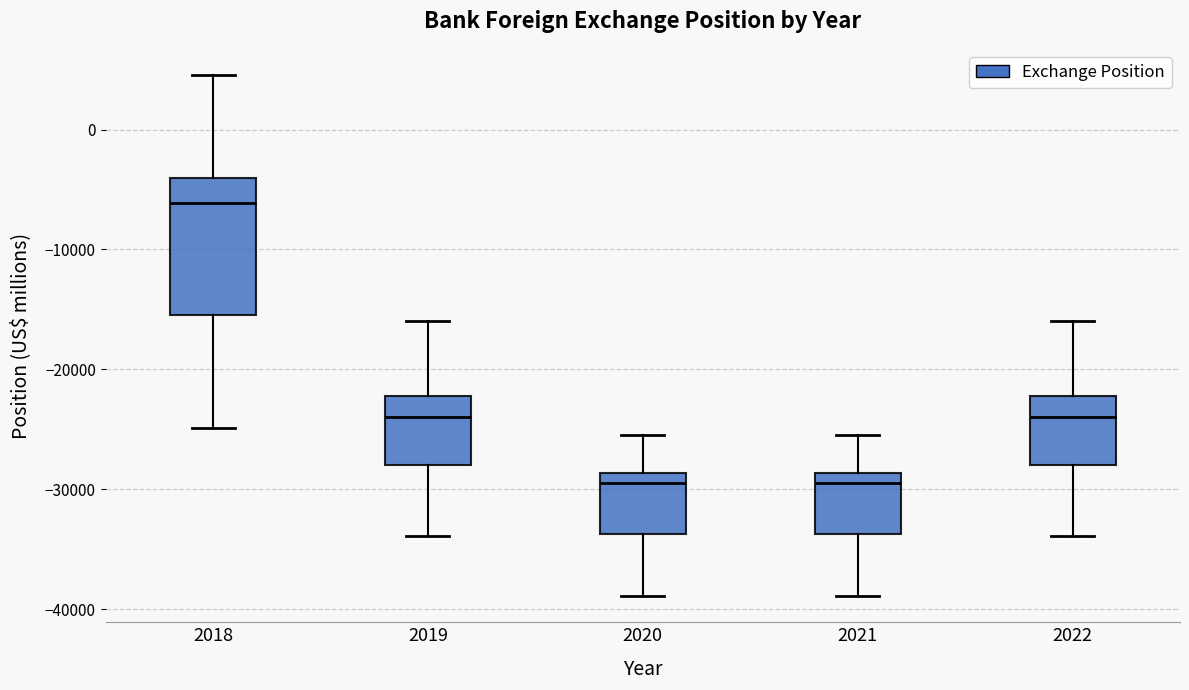

Reading left to right, read every box against the y-axis: the position of its median line, the range the box covers, and the ends of its whiskers. The values are not printed on the chart, so give them approximately, as read against the axis.

2018: median -6000, box -15000 to -4000, whiskers -25000 to 5000
2019: median -24000, box -28000 to -22000, whiskers -34000 to -16000
2020: median -29000 (just below the box's upper edge), box -34000 to -29000, whiskers -39000 to -26000
2021: median -29000 (just below the box's upper edge), box -34000 to -29000, whiskers -39000 to -26000
2022: median -24000, box -28000 to -22000, whiskers -34000 to -16000